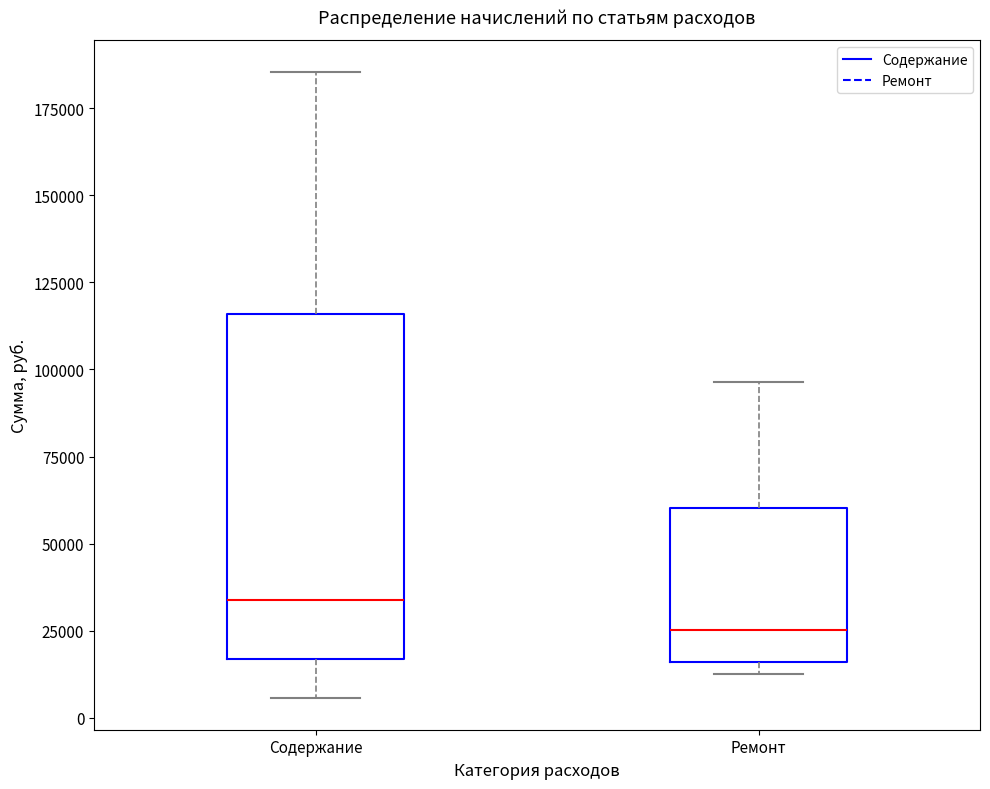

Which box's median line is the highest?

Содержание